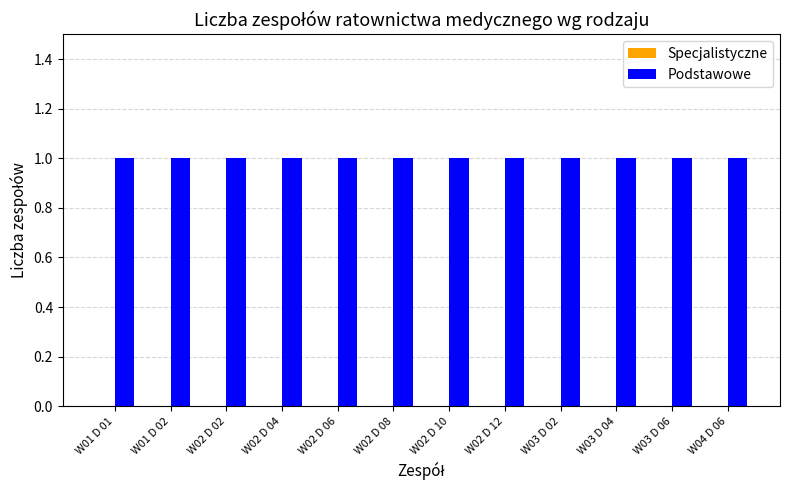

What position from the right is W02 D 02?

10